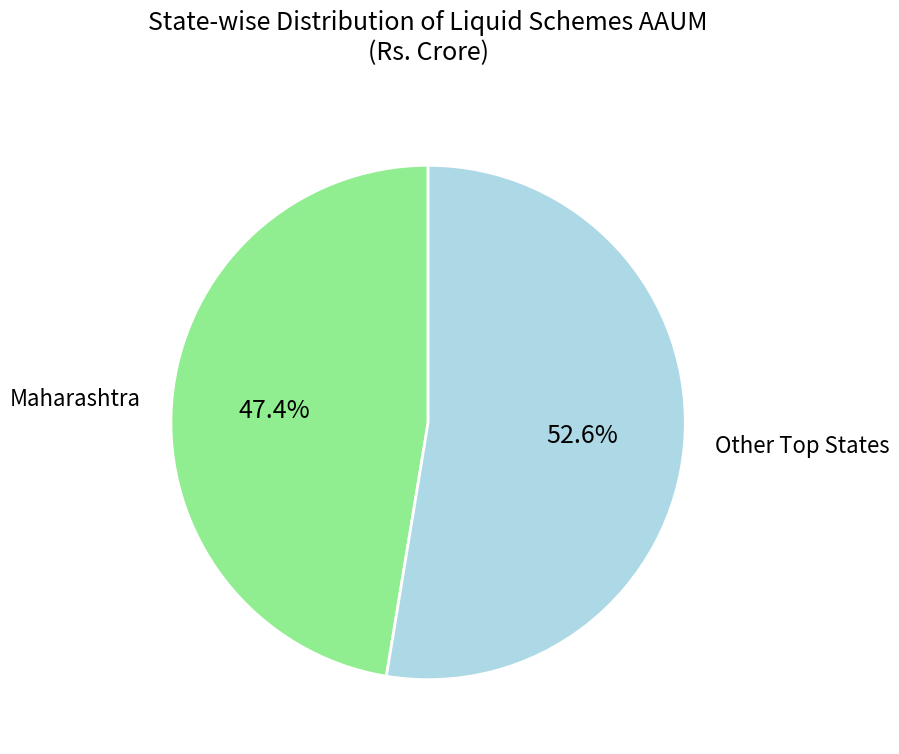

Is there any slice that represents more than half of the pie?

Yes